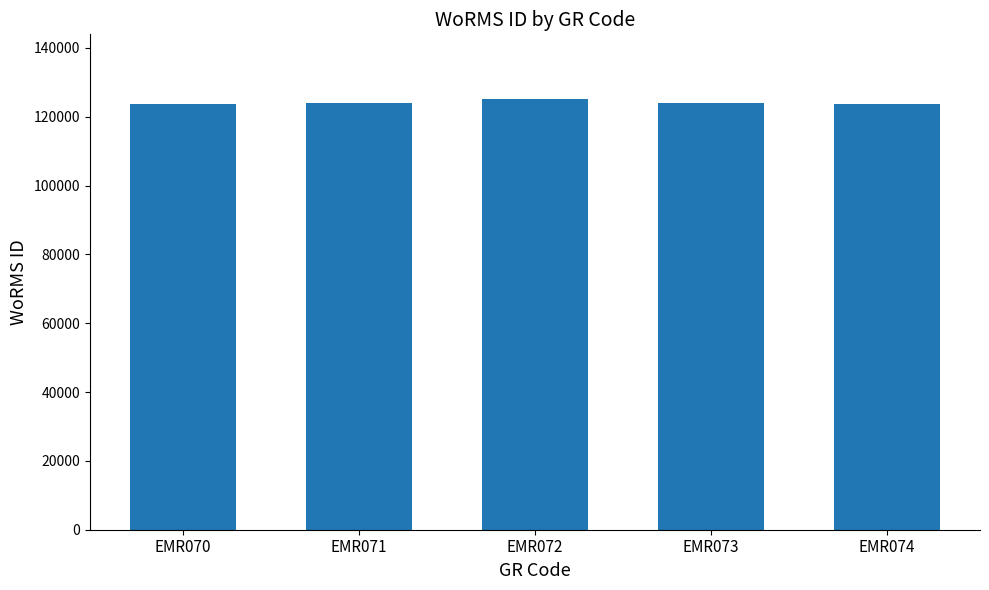

Is it true that the value at EMR070 is 30644?

False